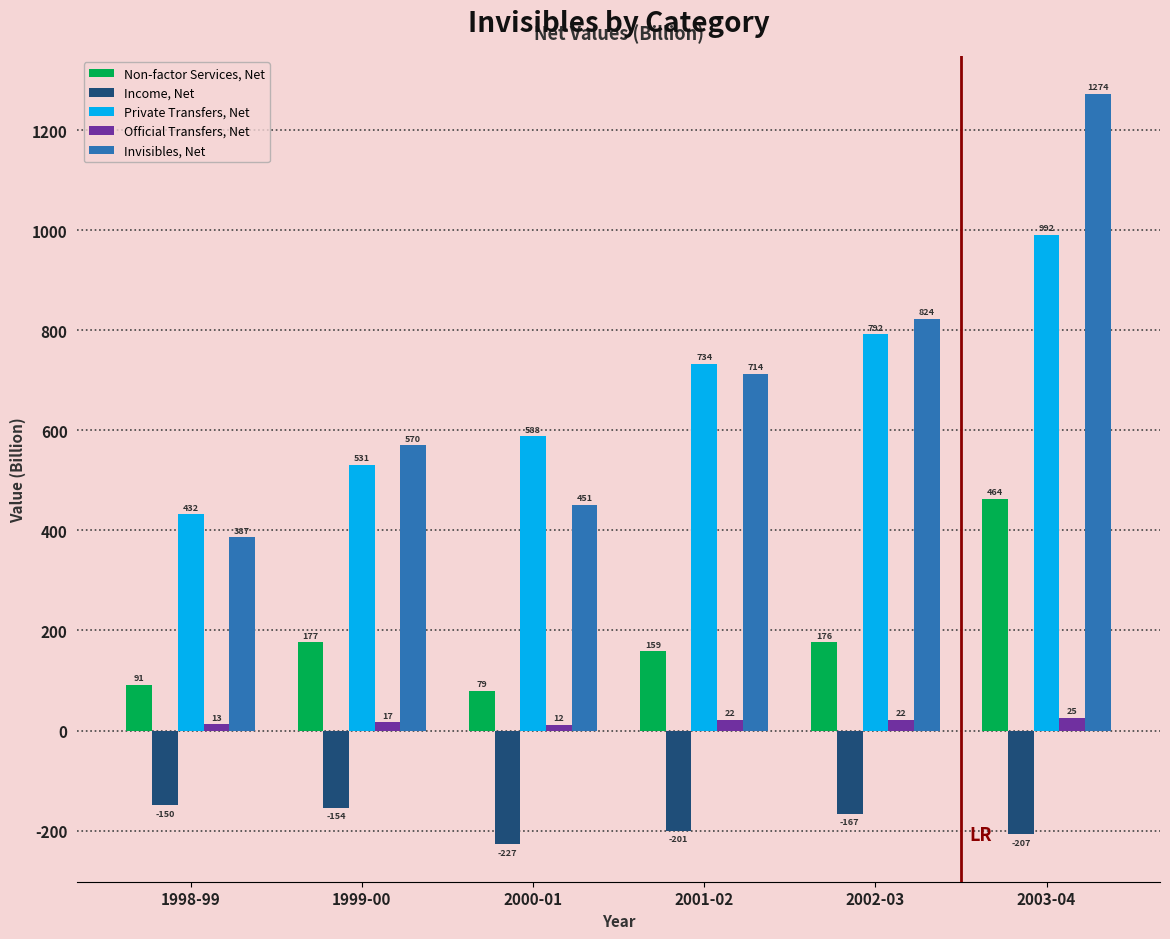

What value does the Private Transfers, Net series have at 2001-02?

733.6